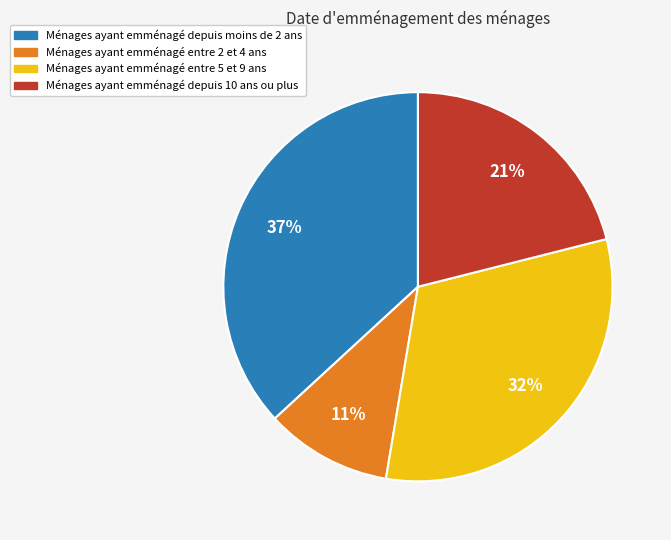

Does any single category account for the majority?

No